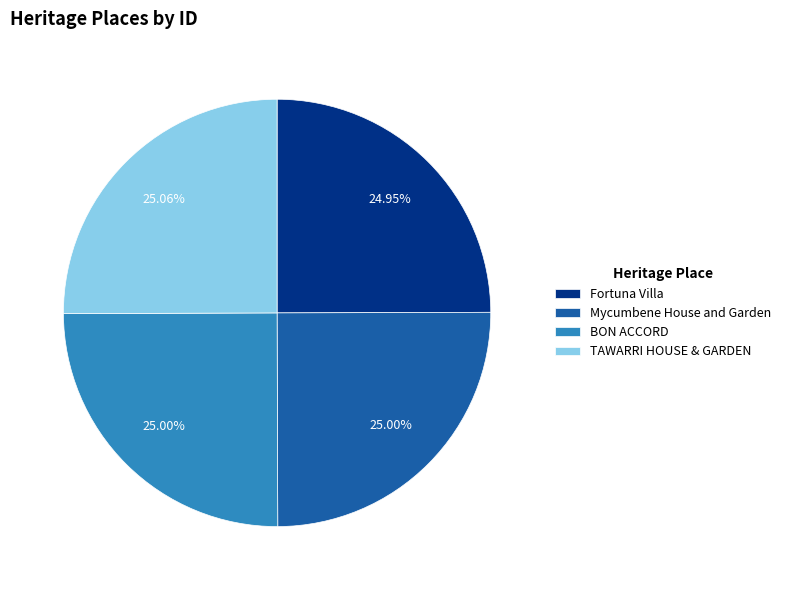

To the nearest percent, what is the average slice percentage?

25%